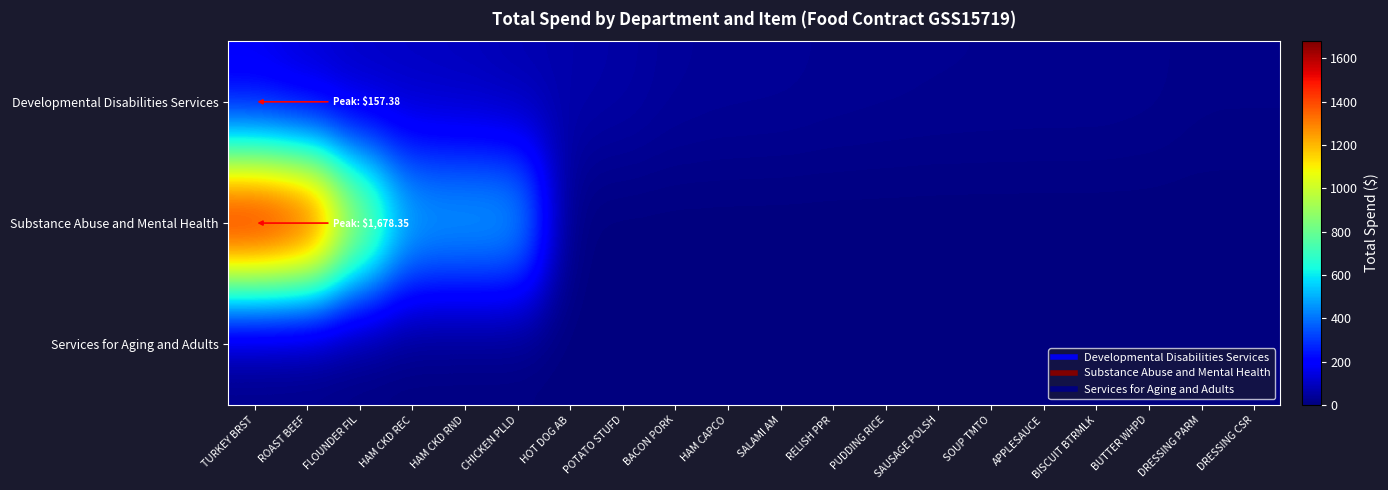

Which label corresponds to the smallest value in the chart?

HOT DOG AB